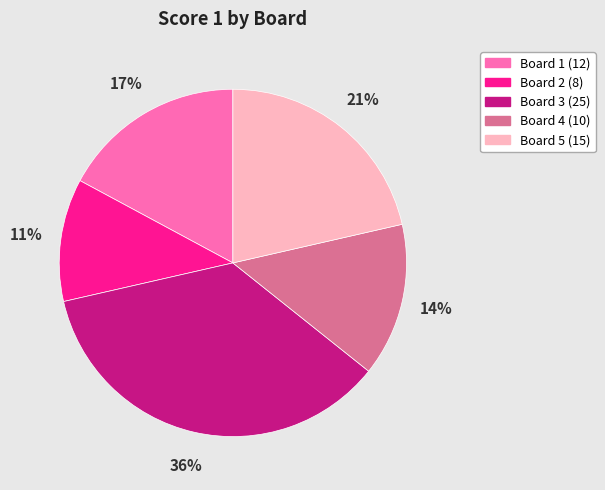

Which has a higher value, Board 4 or Board 1?

Board 1